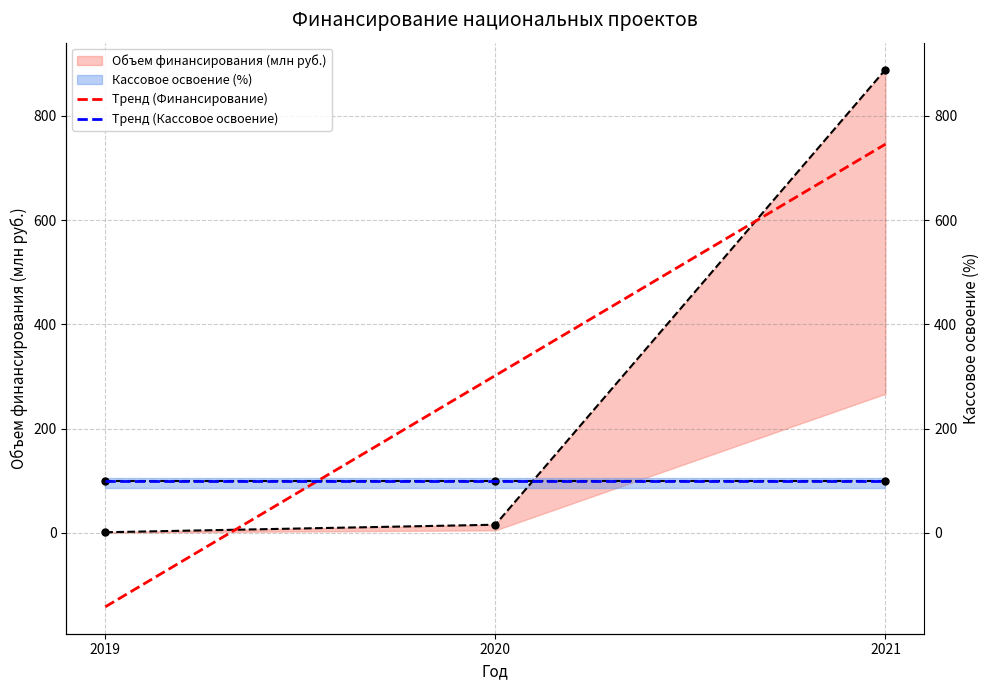

What is the minimum value shown in the chart?

-142.2